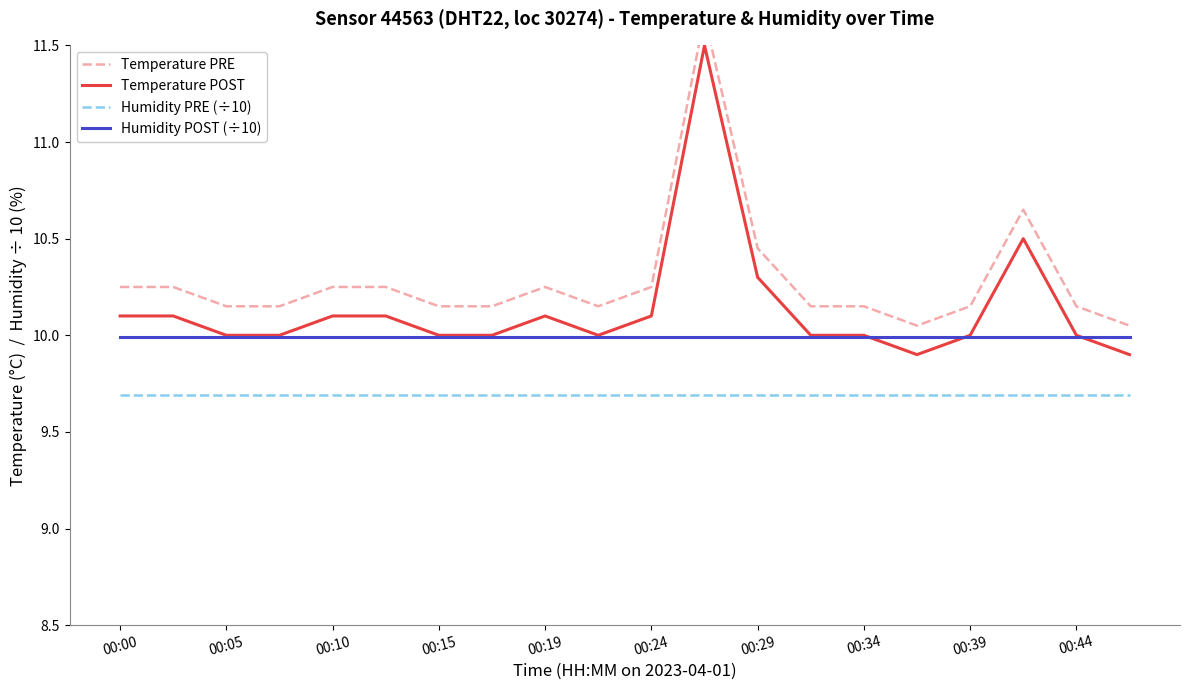

How many interior local peaks does the Temperature POST series have?

3